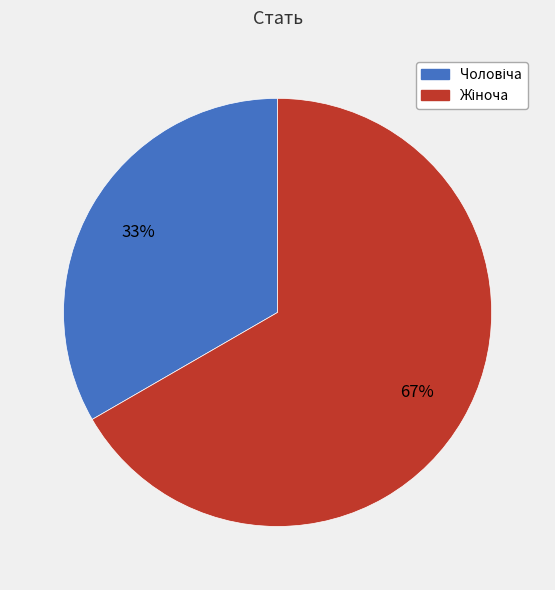

To the nearest percent, what is the average slice percentage?

50%